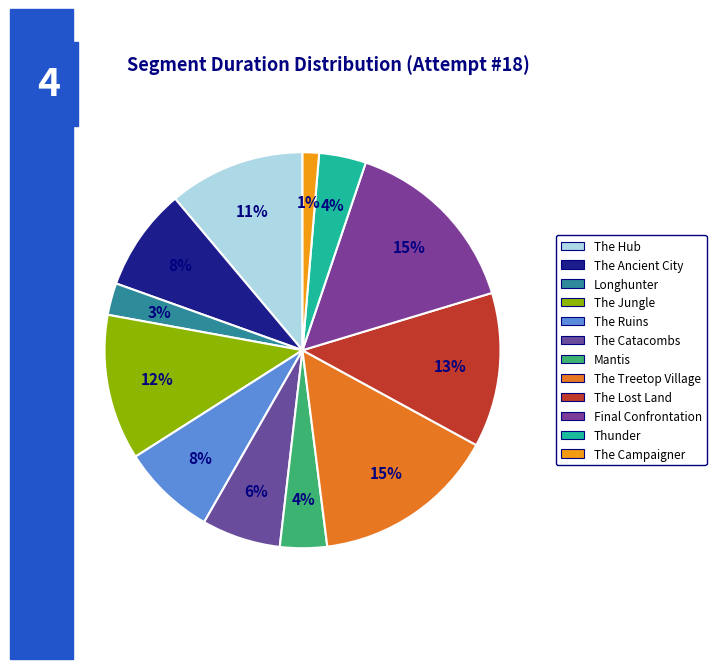

Does The Campaigner account for over 50% of the chart?

No